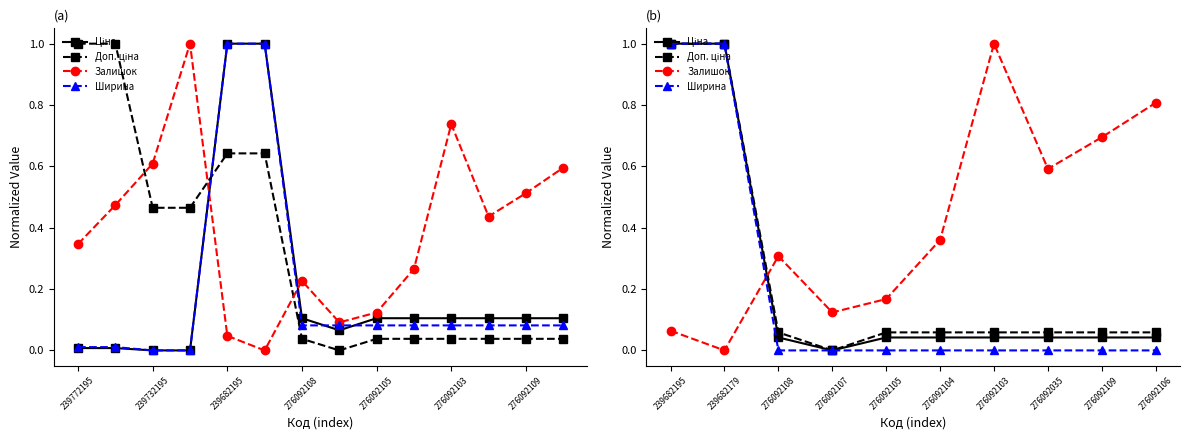

What is the label of the 7th point from the right?

276092107